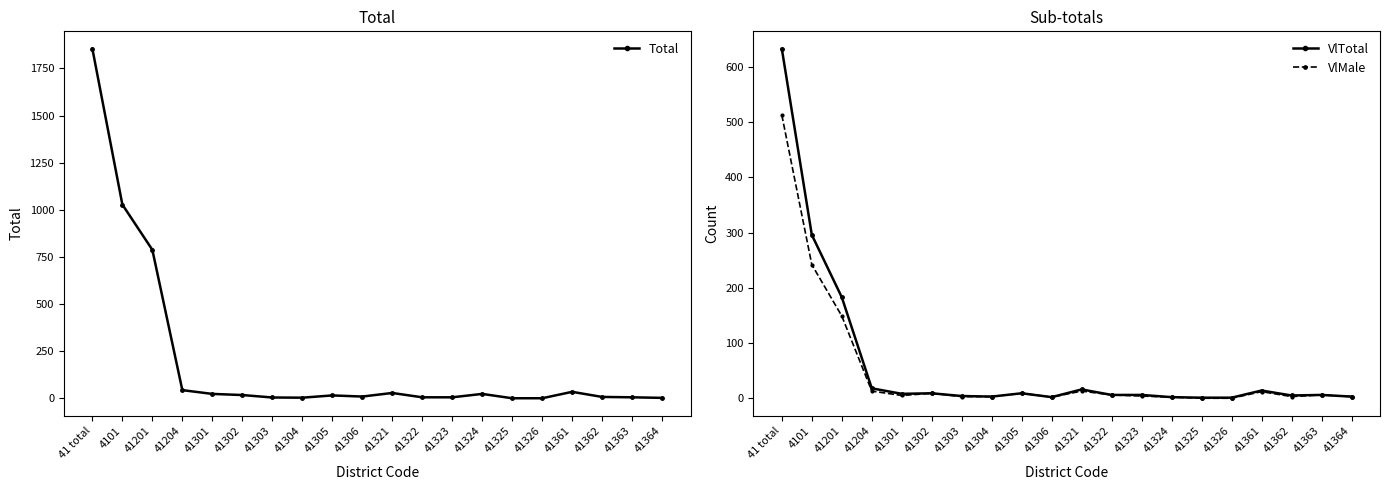

How many interior local peaks does the Total series have?

4